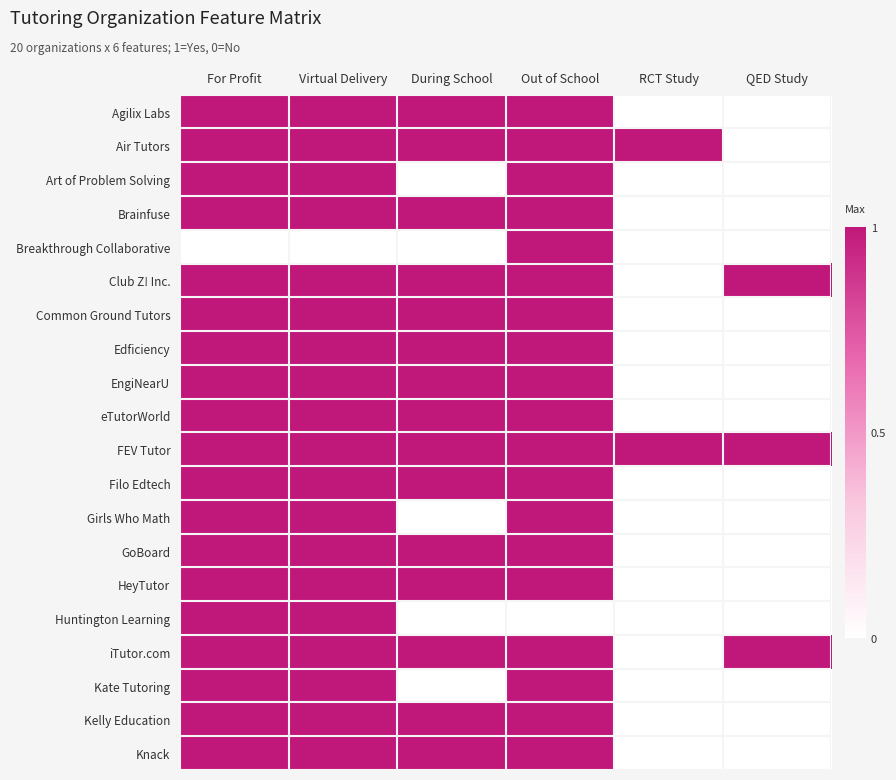

Between For Profit and RCT Study, which series saw the biggest shift?

Agilix Labs